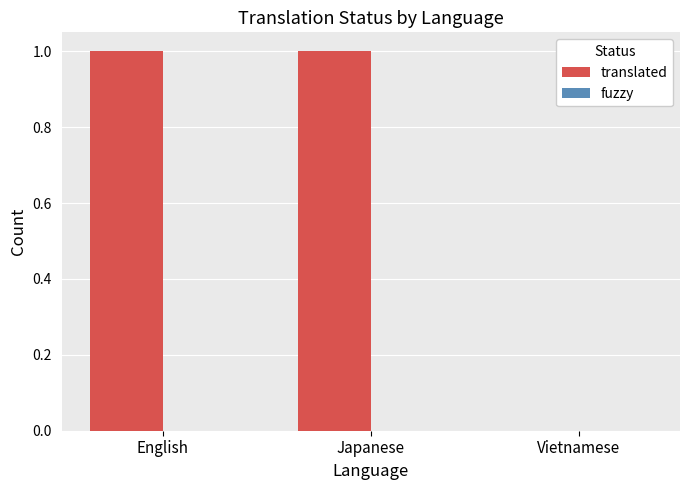

What is the ratio of the value at English to the value at Japanese?

1.0